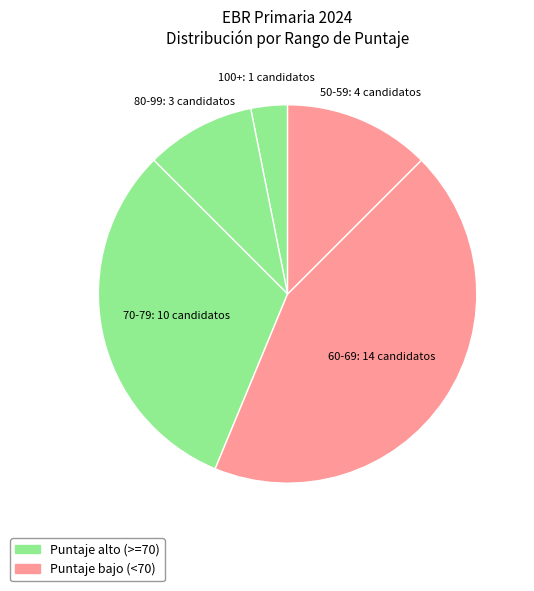

Which has a higher value, 100+ or 50-59?

50-59